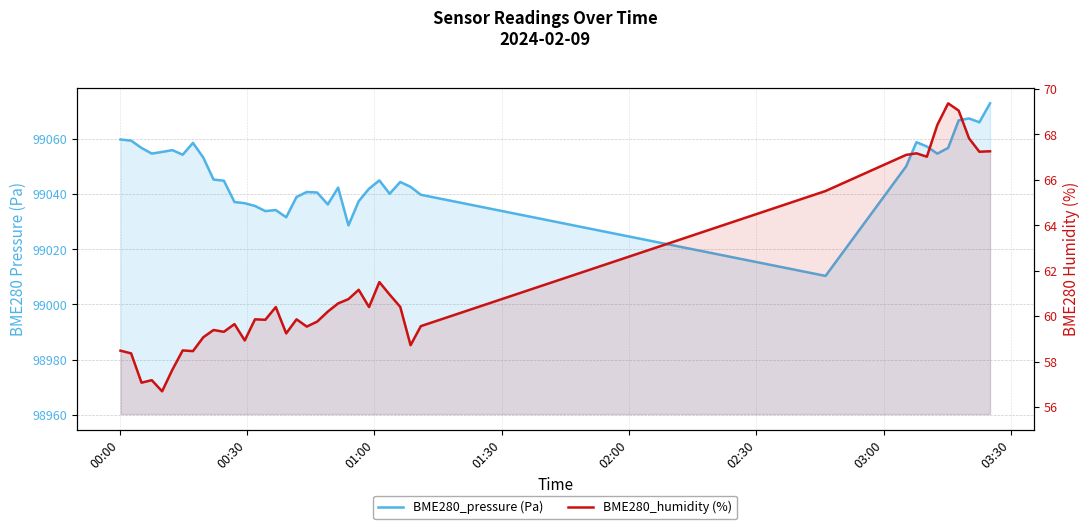

The value of BME280_pressure (Pa) at 12 is 51951.6. True or false?

False